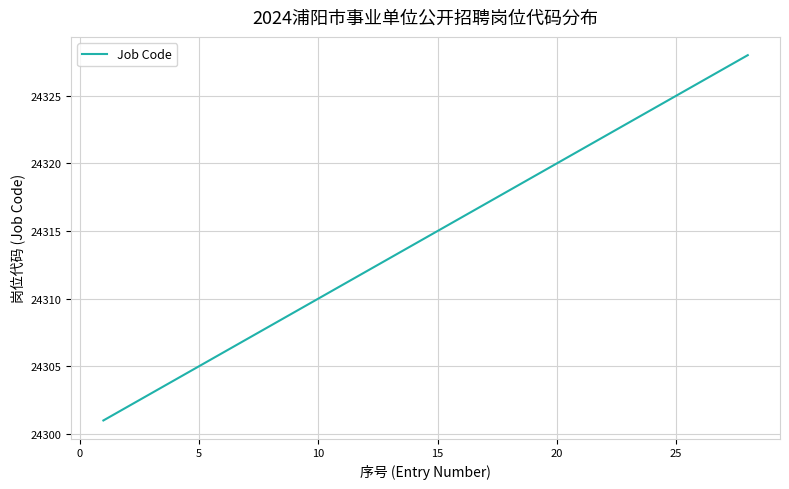

What is the difference between the maximum and minimum values?

27